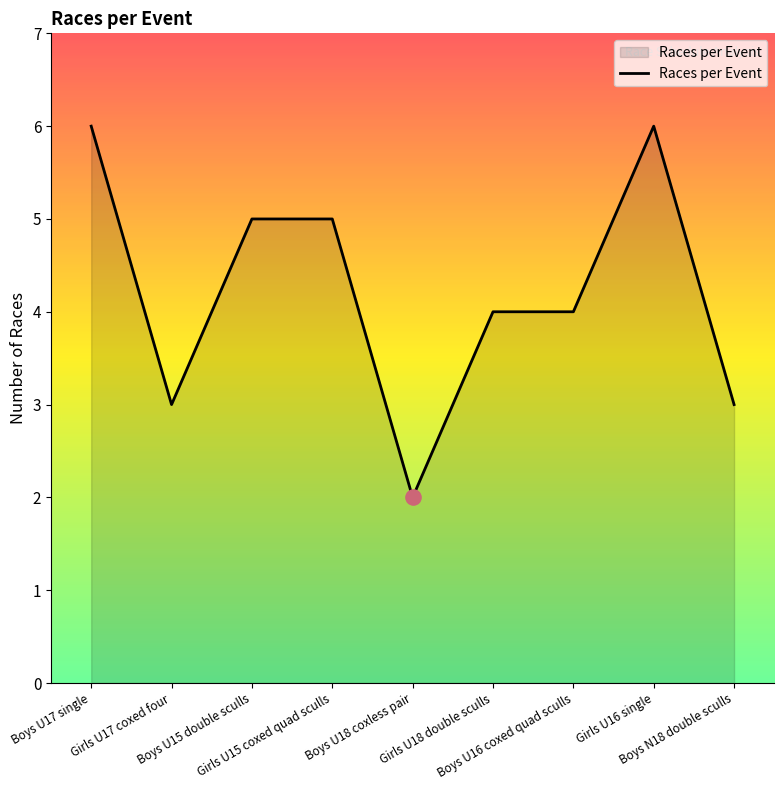

What is the change in value from Boys U17 single to Girls U17 coxed four?

-3